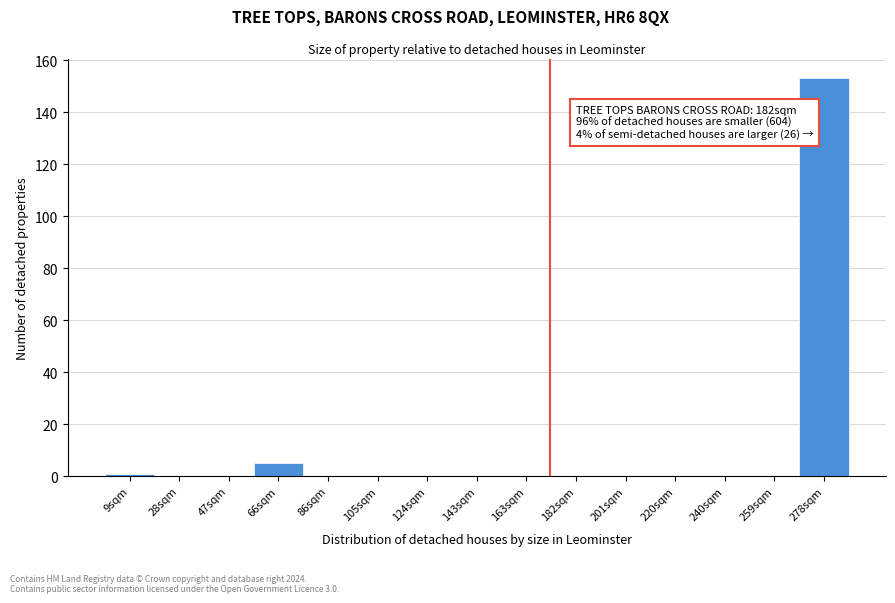

Reading left to right, list all the values displayed in this chart.

9sqm=1	28sqm=0	47sqm=0	66sqm=5	86sqm=0	105sqm=0	124sqm=0	143sqm=0	163sqm=0	182sqm=0	201sqm=0	220sqm=0	240sqm=0	259sqm=0	278sqm=153